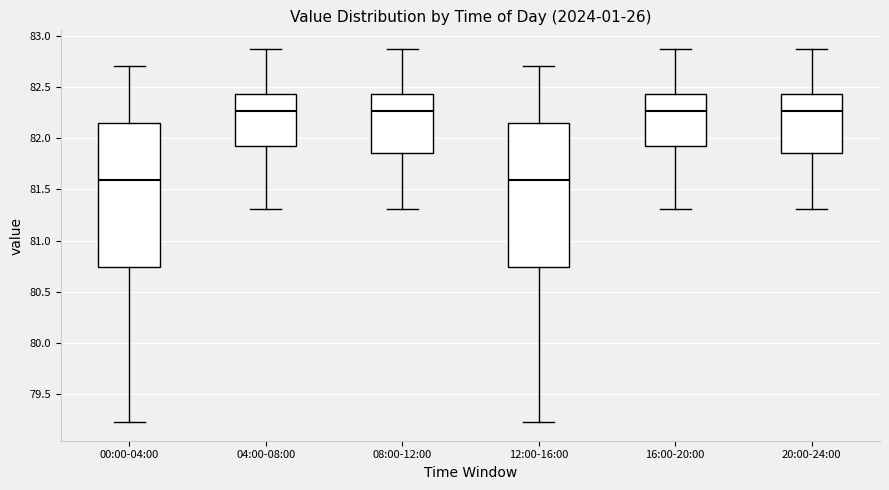

Reading left to right, read every box against the y-axis: the position of its median line, the range the box covers, and the ends of its whiskers. The values are not printed on the chart, so give them approximately, as read against the axis.

00:00-04:00: median 81.60, box 80.75 to 82.15, whiskers 79.25 to 82.70
04:00-08:00: median 82.25, box 81.95 to 82.45, whiskers 81.30 to 82.85
08:00-12:00: median 82.25, box 81.85 to 82.45, whiskers 81.30 to 82.85
12:00-16:00: median 81.60, box 80.75 to 82.15, whiskers 79.25 to 82.70
16:00-20:00: median 82.25, box 81.95 to 82.45, whiskers 81.30 to 82.85
20:00-24:00: median 82.25, box 81.85 to 82.45, whiskers 81.30 to 82.85